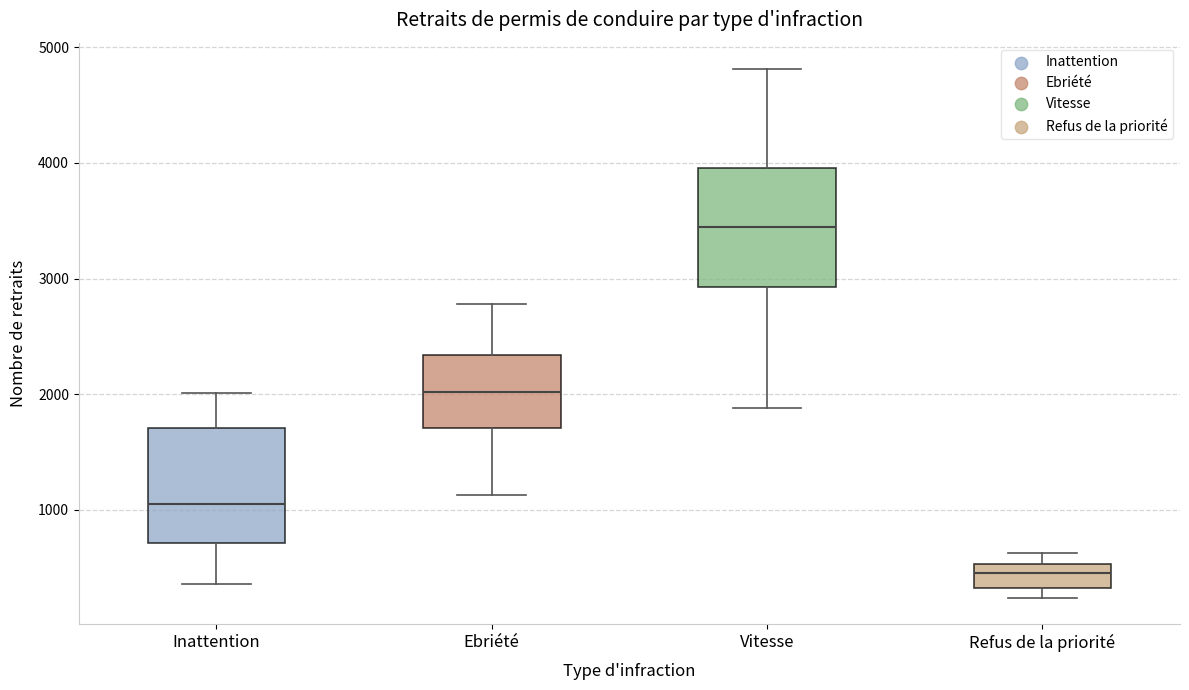

Reading left to right, read every box against the y-axis: the position of its median line, the range the box covers, and the ends of its whiskers. The values are not printed on the chart, so give them approximately, as read against the axis.

Inattention: median 1100, box 700 to 1700, whiskers 400 to 2000
Ebriété: median 2000, box 1700 to 2300, whiskers 1100 to 2800
Vitesse: median 3400, box 2900 to 4000, whiskers 1900 to 4800
Refus de la priorité: median 500 (inside the box), box 300 to 500, whiskers 200 to 600